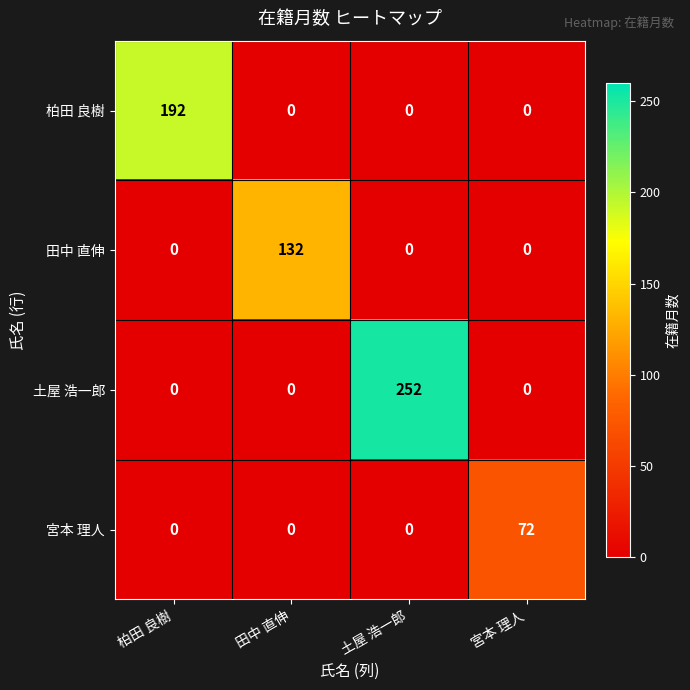

Which series has the widest spread of values?

土屋 浩一郎